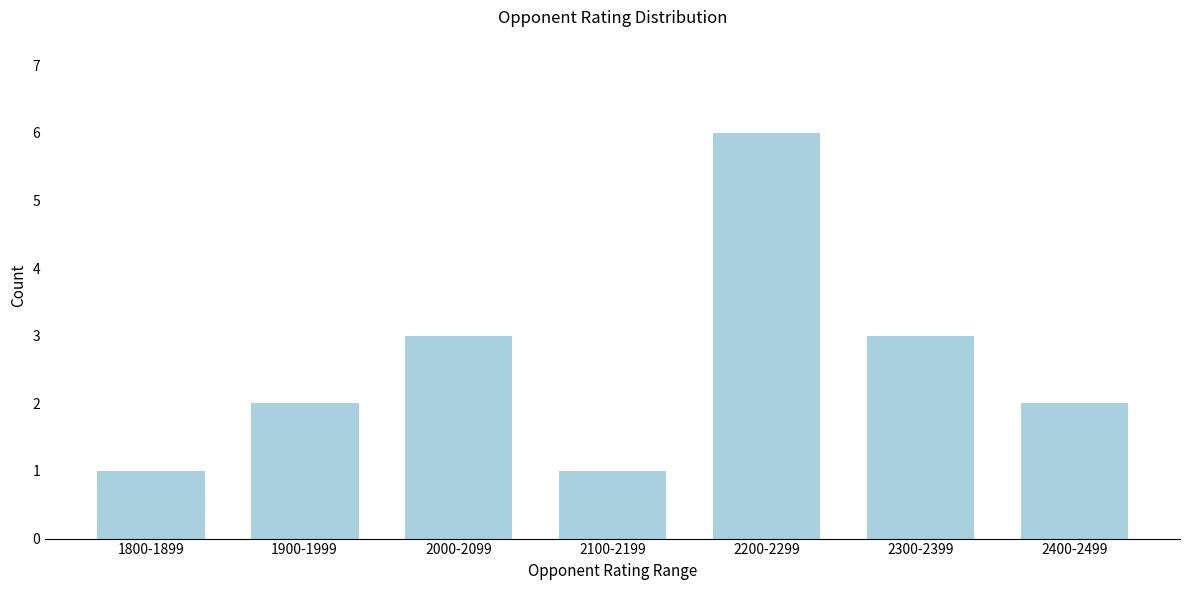

Reading left to right, extract all data points from this chart.

1	2	3	1	6	3	2